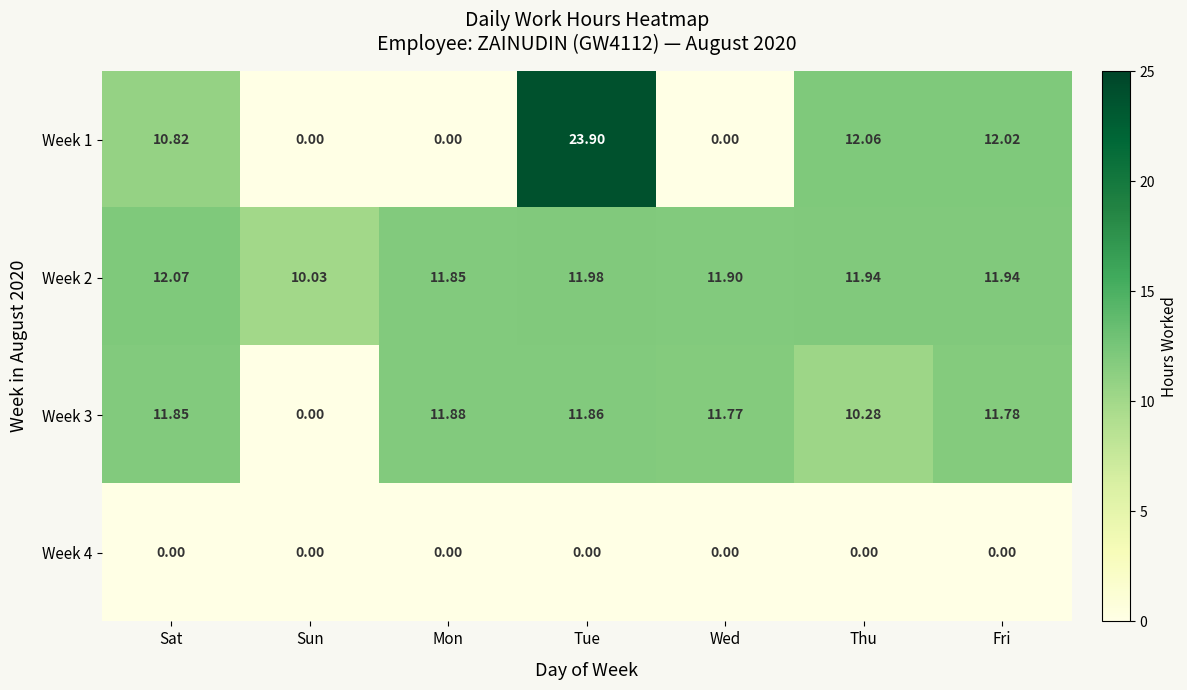

What is the greatest value displayed?

23.9